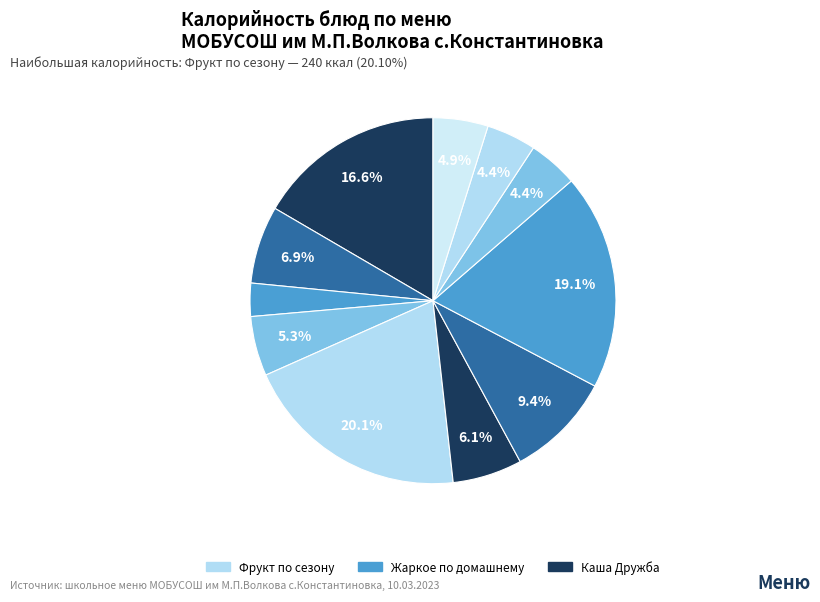

Count the number of slices in the pie.

11